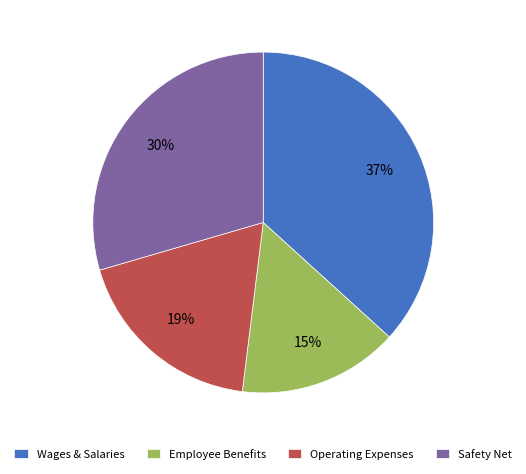

Rank the categories by value from lowest to highest.

Employee Benefits, Operating Expenses, Safety Net, Wages & Salaries